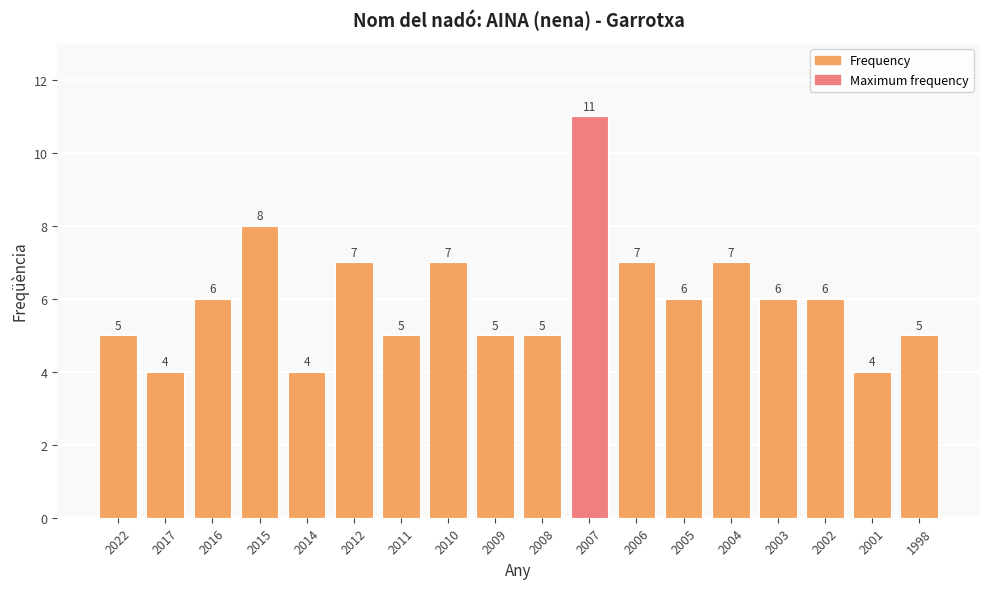

What is the average value?

6